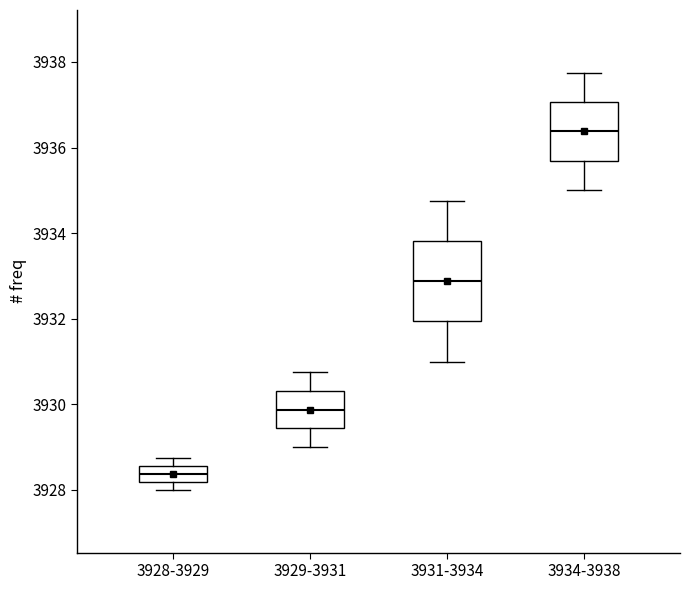

Which box is the tallest, from its lower edge to its upper edge?

3931-3934